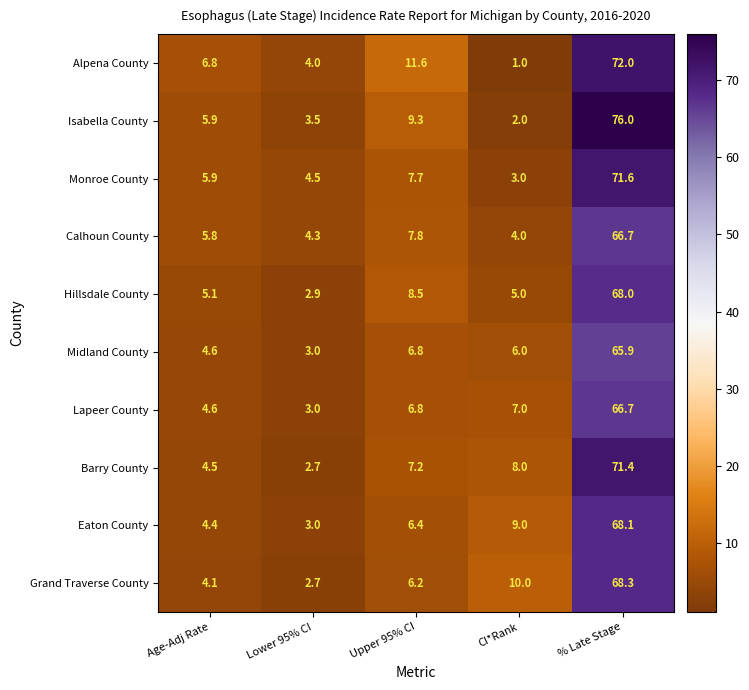

How many data points does each series have?

5